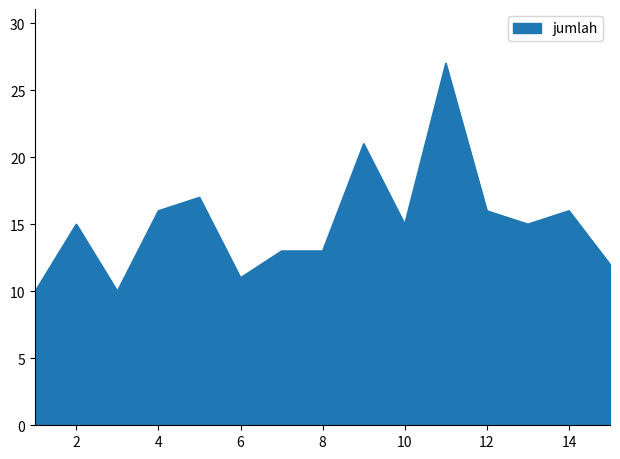

Reading left to right, what are all the values shown in this chart?

10	15	10	16	17	11	13	13	21	15	27	16	15	16	12